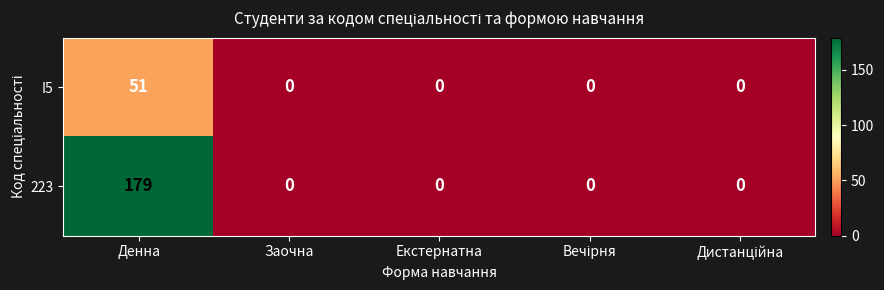

What is the greatest value displayed?

179